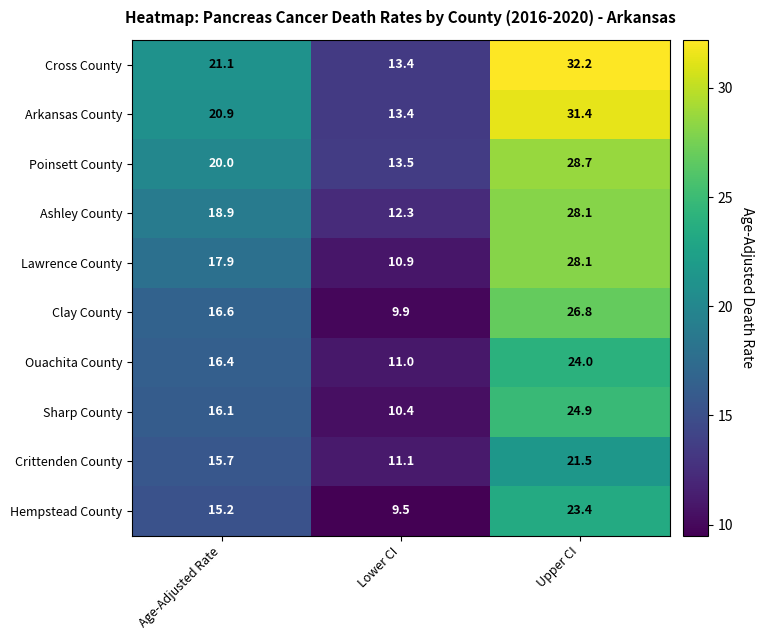

What is the sum of the Crittenden County values at Upper CI and Age-Adjusted Rate?

37.2